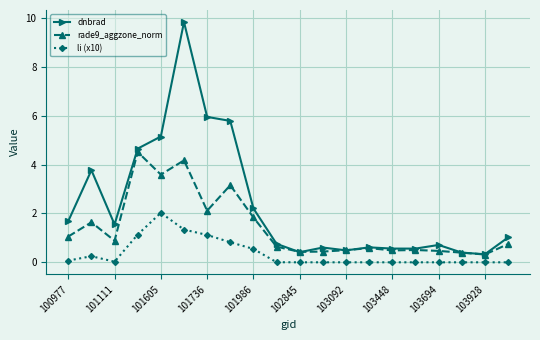

Does the chart display data point markers on the line(s)?

Yes